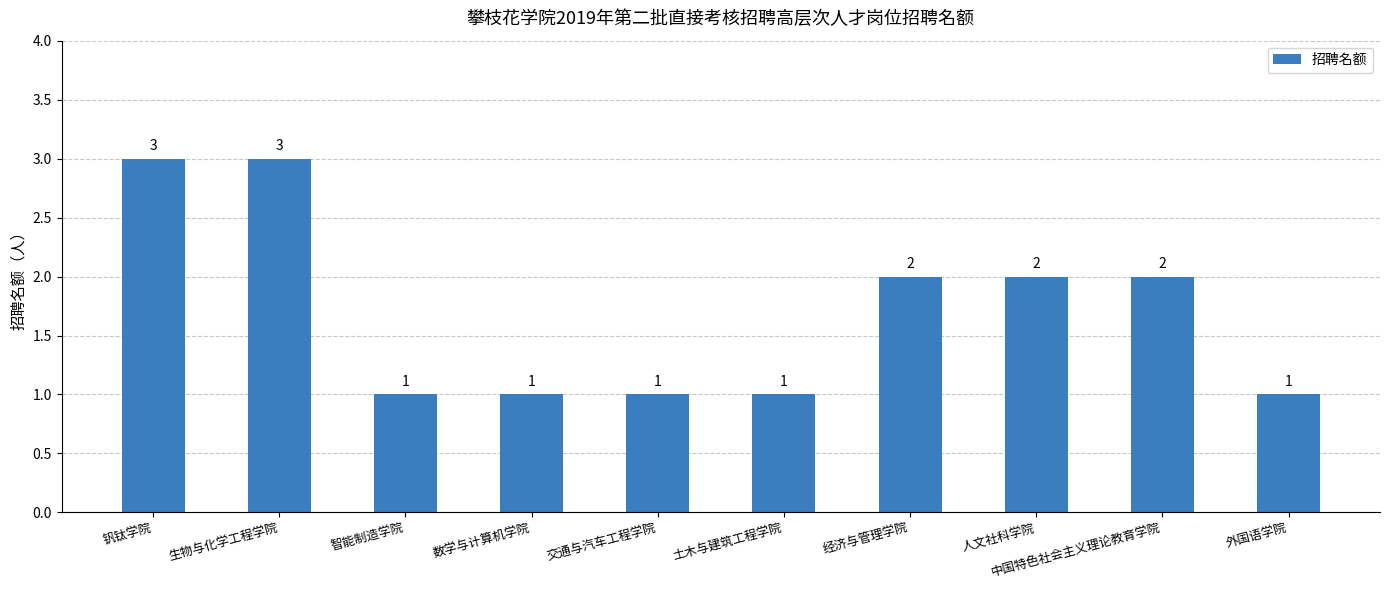

Reading left to right, transcribe all the data shown in this chart.

3	3	1	1	1	1	2	2	2	1